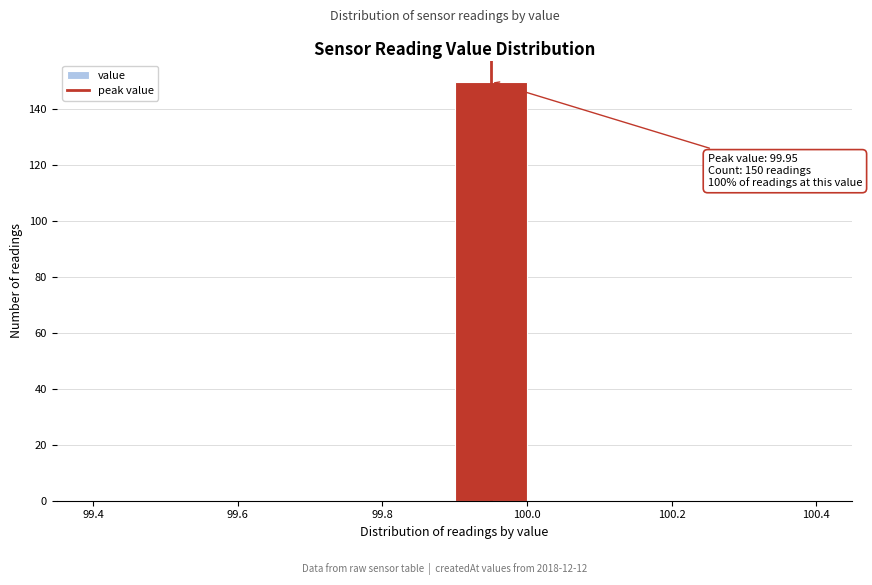

Which range on the x-axis has the tallest bar?

99.9 to 100.0